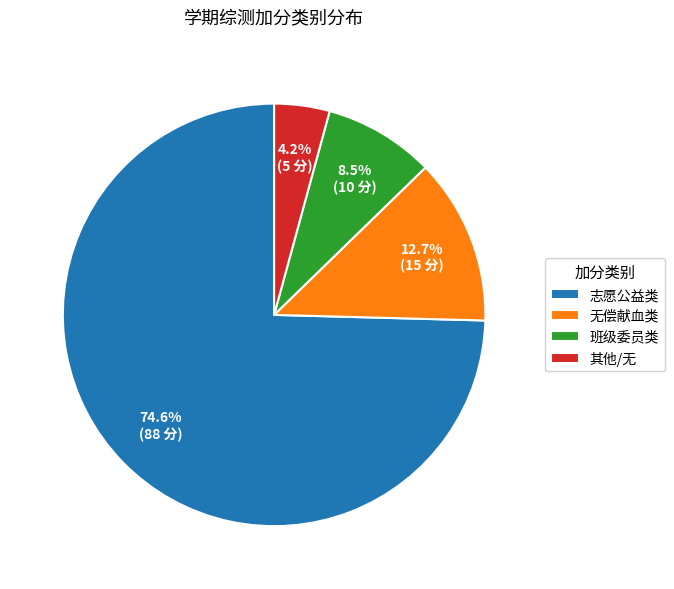

How much of the chart is everything except 班级委员类?

91.5%